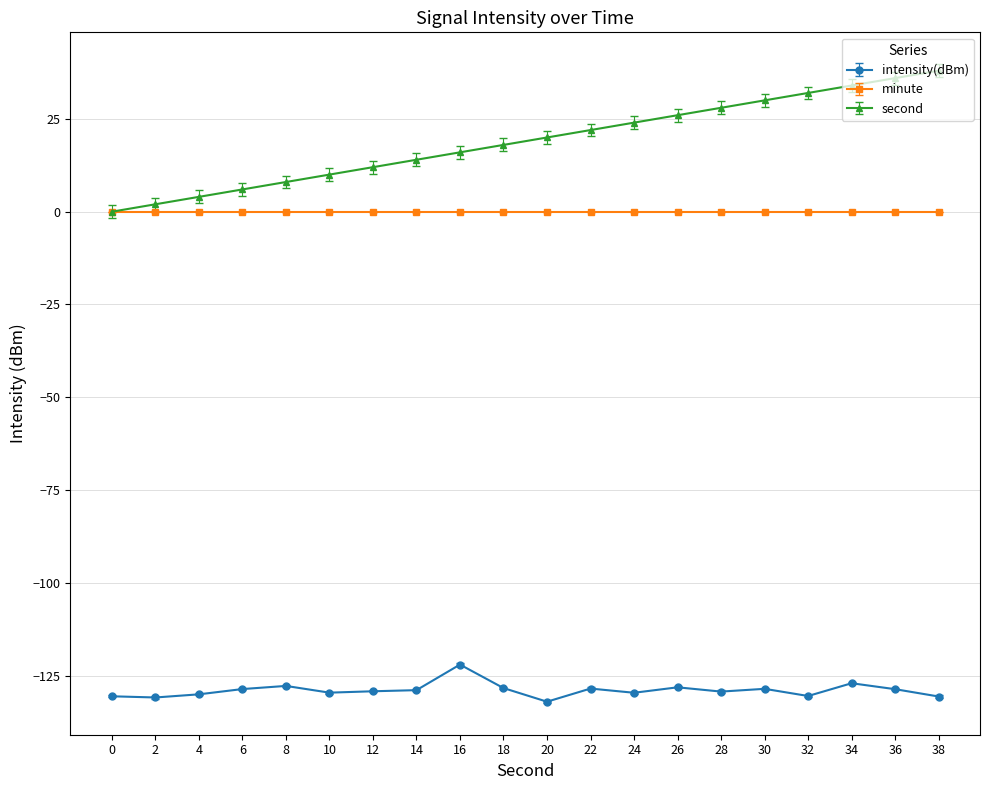

Count the number of data series in this chart.

3